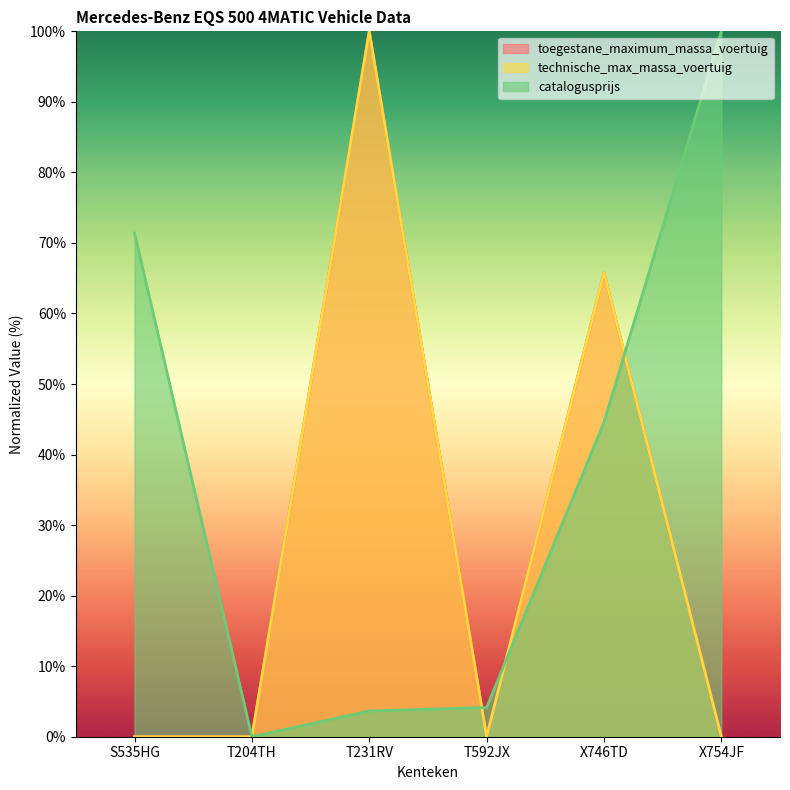

After their last crossing, which series has the higher values: toegestane_maximum_massa_voertuig or catalogusprijs?

catalogusprijs